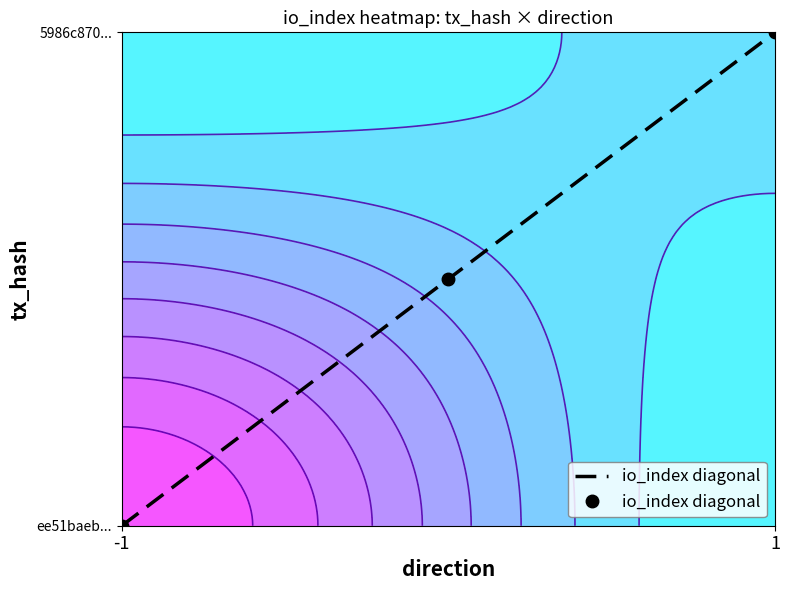

True or false: the data shows -0.7 at -1.

False